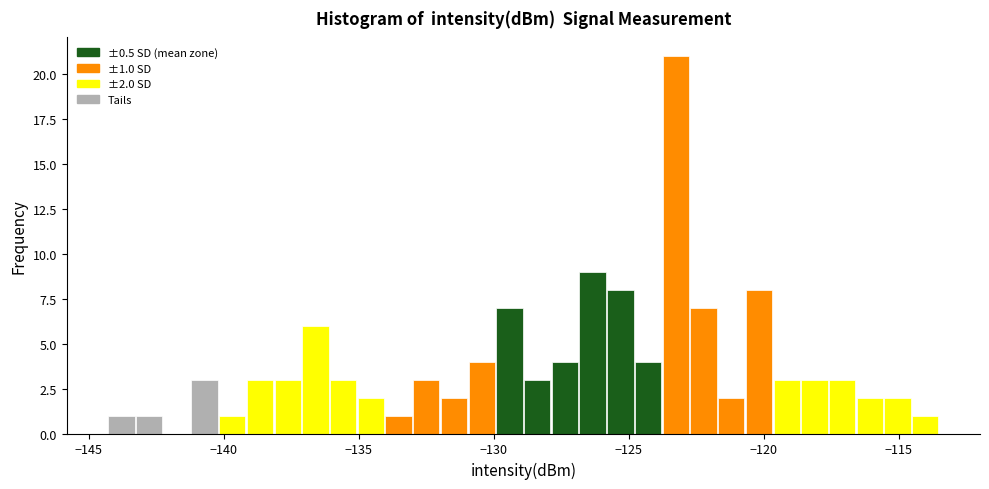

Read against the x-axis, roughly where is the centre of the tallest bar?

-123.5